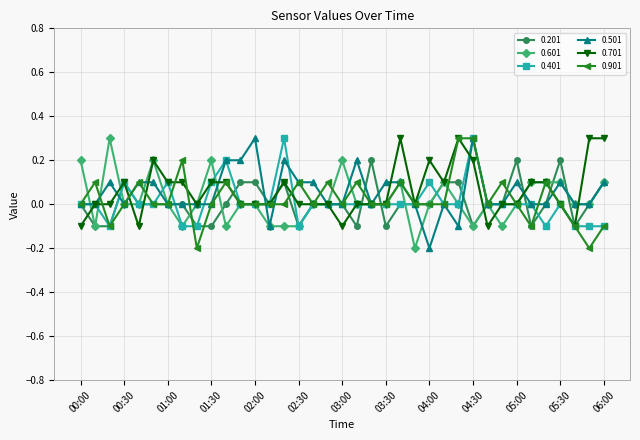

What is the maximum value shown in the chart?

0.3